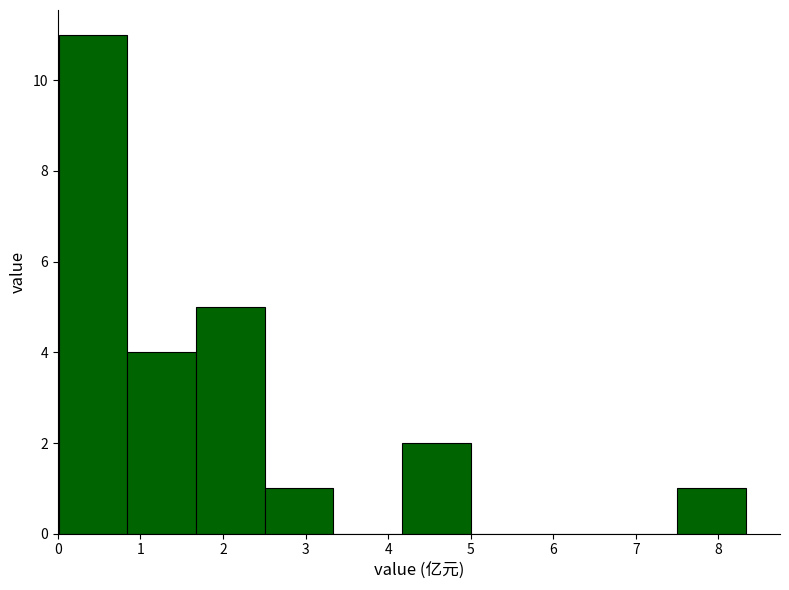

Over which range of the x-axis is the bar tallest?

0.0 to 0.8